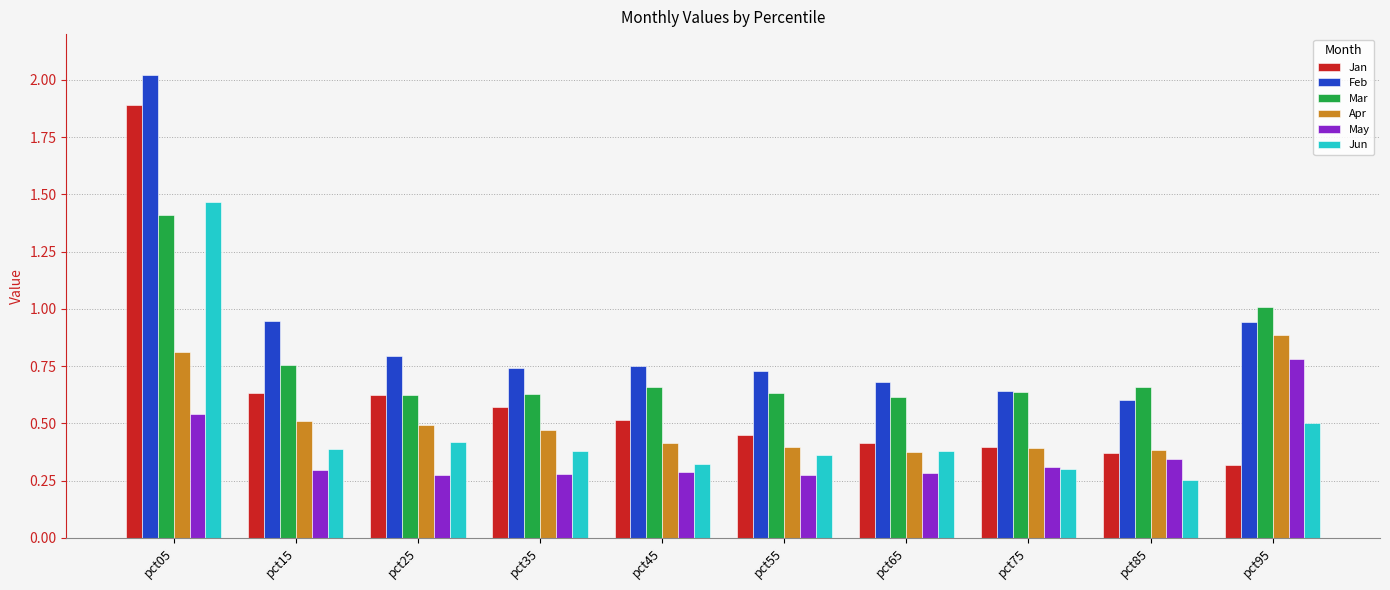

What is the total value across all series at pct25?

3.2